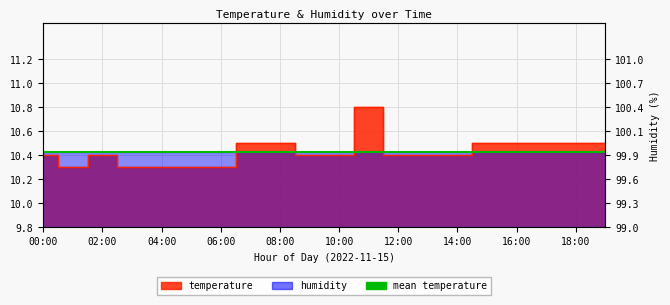

Rank the categories by value from highest to lowest.

11:00, 07:00, 08:00, 15:00, 16:00, 17:00, 18:00, 19:00, 00:00, 02:00, 09:00, 10:00, 12:00, 13:00, 14:00, 01:00, 03:00, 04:00, 05:00, 06:00